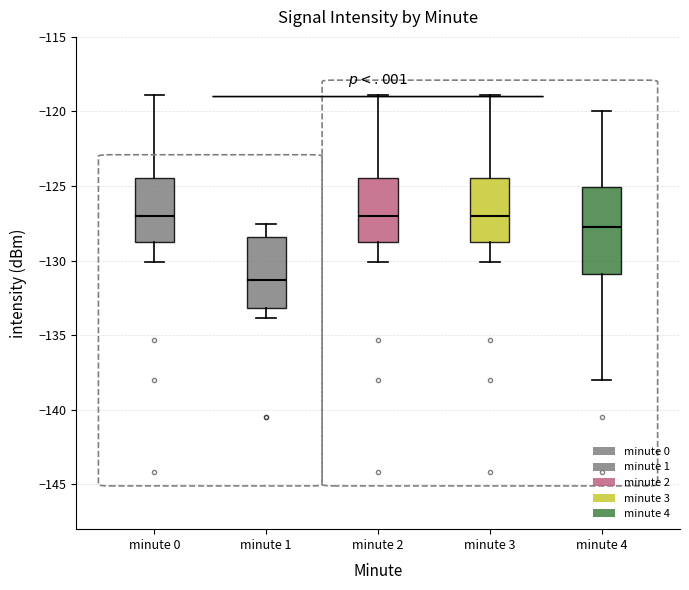

Which box is the tallest, from its lower edge to its upper edge?

minute 4